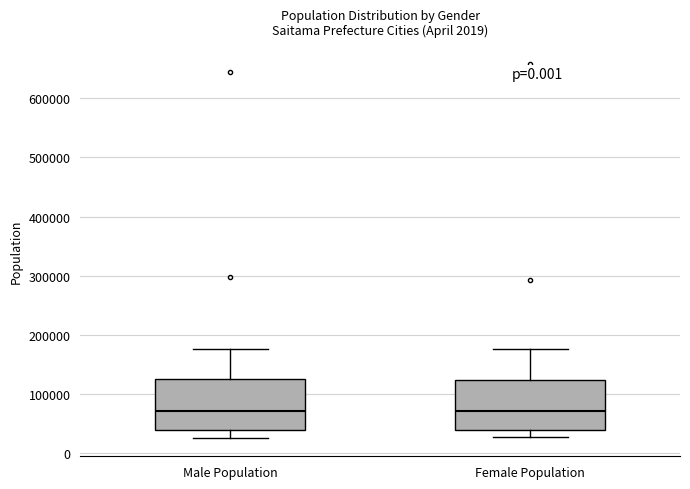

Reading left to right, read every box against the y-axis: the position of its median line, the range the box covers, and the ends of its whiskers. The values are not printed on the chart, so give them approximately, as read against the axis.

Male Population: median 70000, box 40000 to 130000, whiskers 30000 to 180000
Female Population: median 70000, box 40000 to 120000, whiskers 30000 to 180000